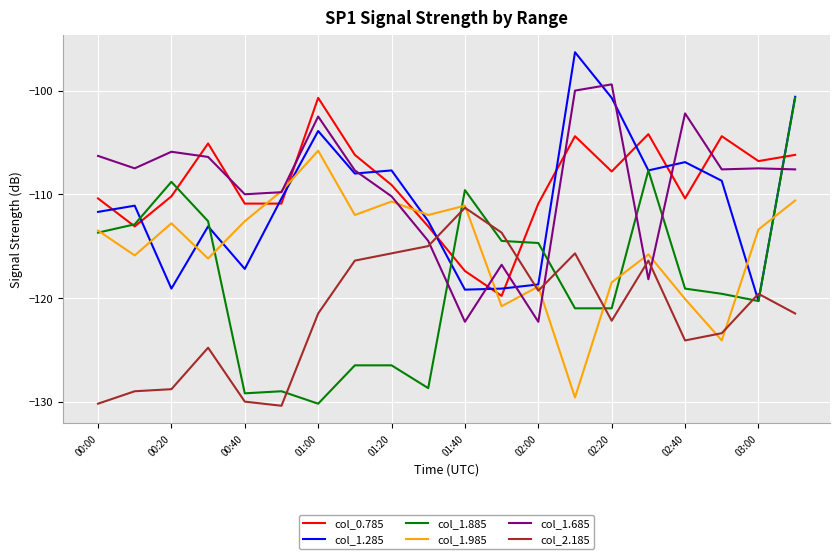

Which series has the largest range (max minus min)?

col_1.885